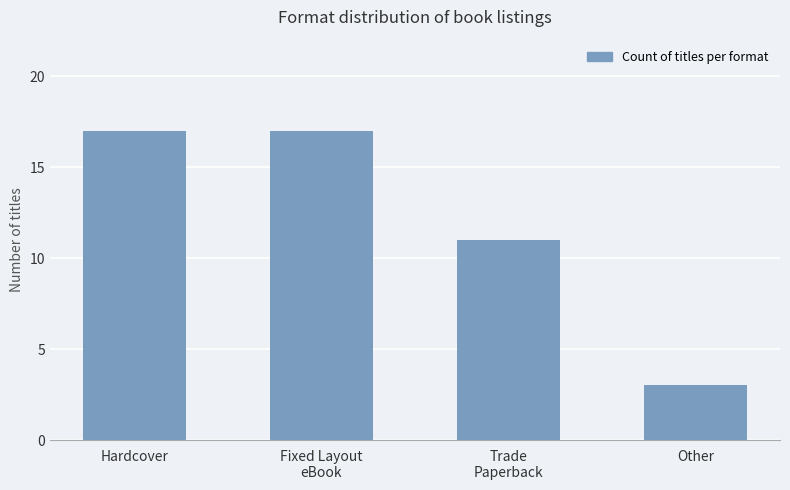

Is it true that the value at Hardcover is 17?

True